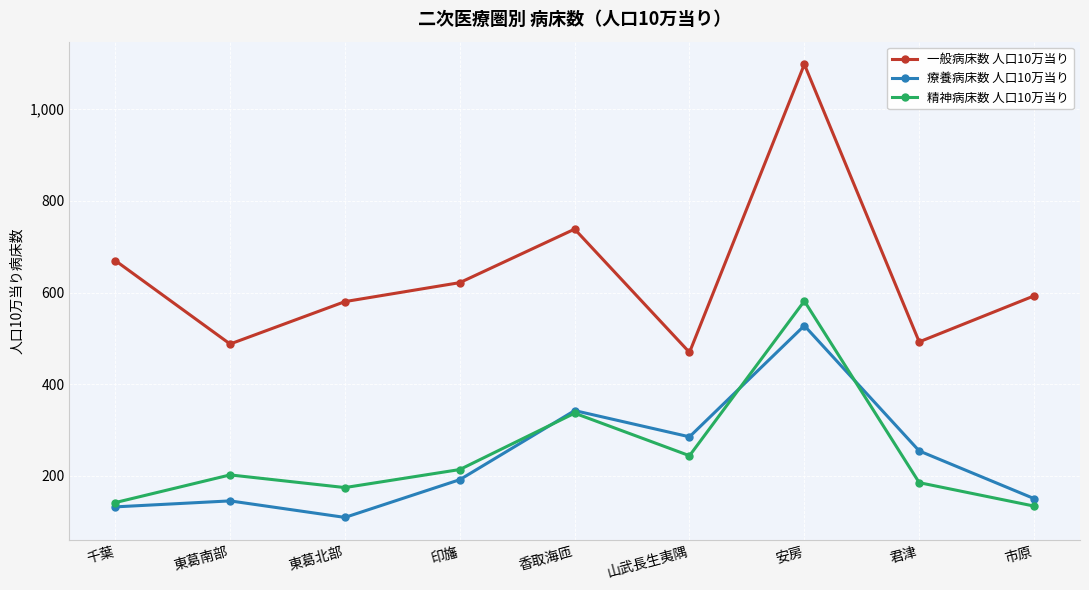

True or false: 一般病床数 人口10万当り and 療養病床数 人口10万当り cross at least once.

False